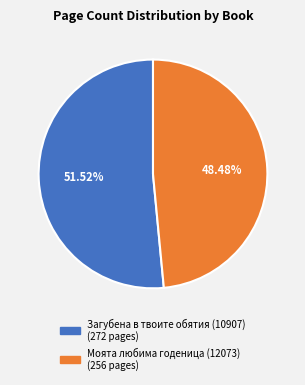

To the nearest percent, what is the combined percentage of Моята любима годеница (12073) and Загубена в твоите обятия (10907)?

100%